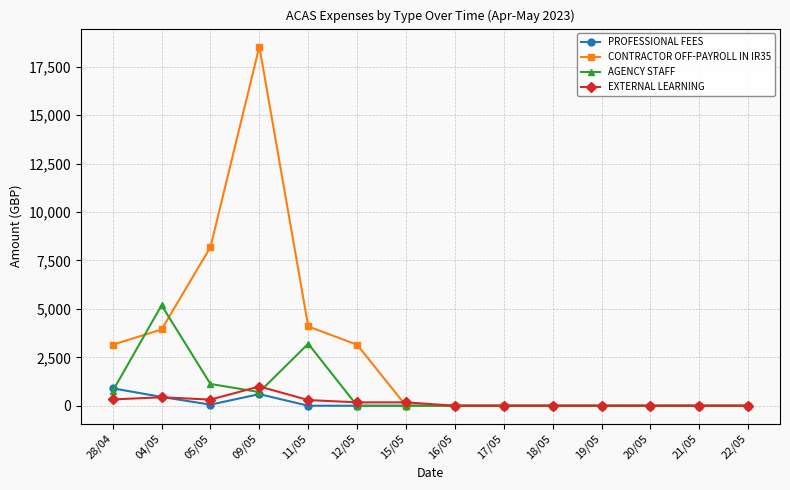

At which label is CONTRACTOR OFF-PAYROLL IN IR35 closest to 9273?

05/05